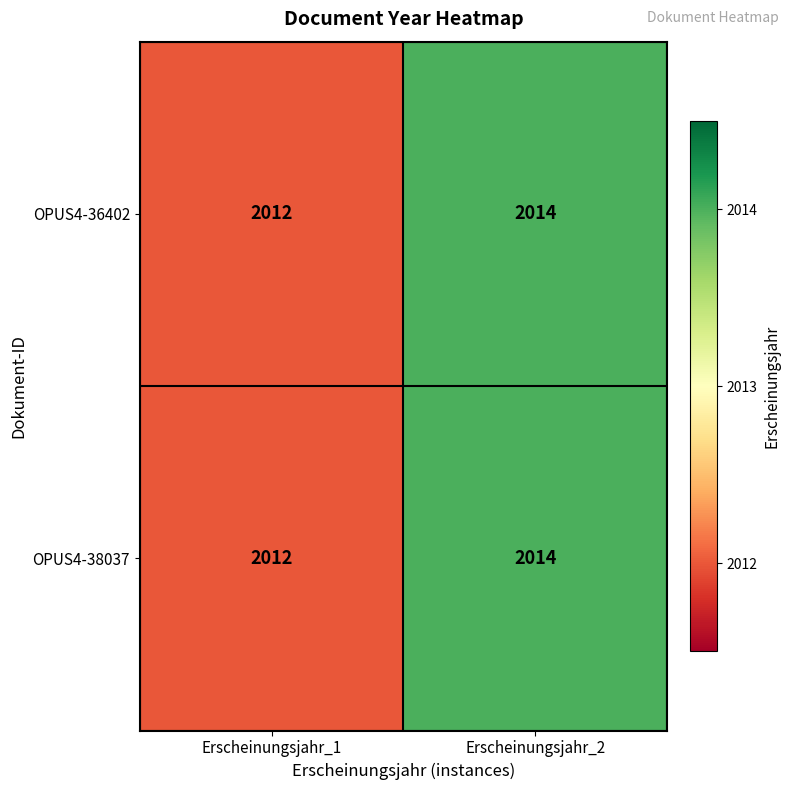

Read the OPUS4-36402 value at Erscheinungsjahr_2.

2014